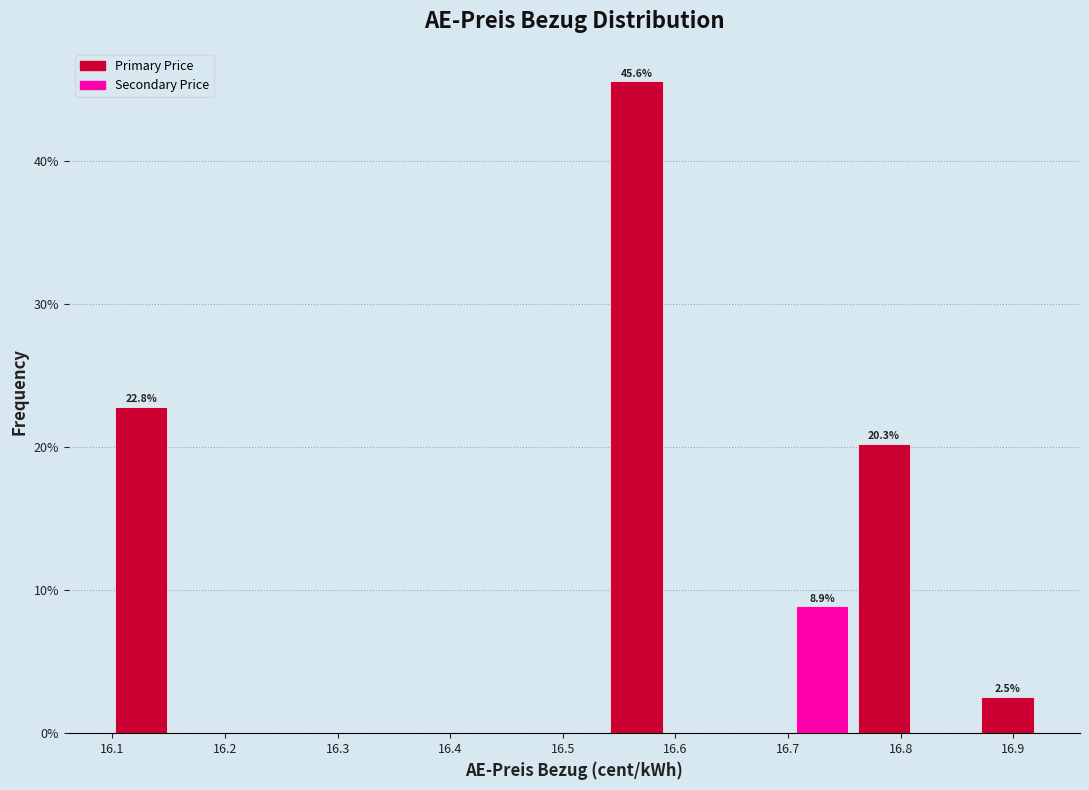

Which range on the x-axis has the tallest bar?

16.54 to 16.59